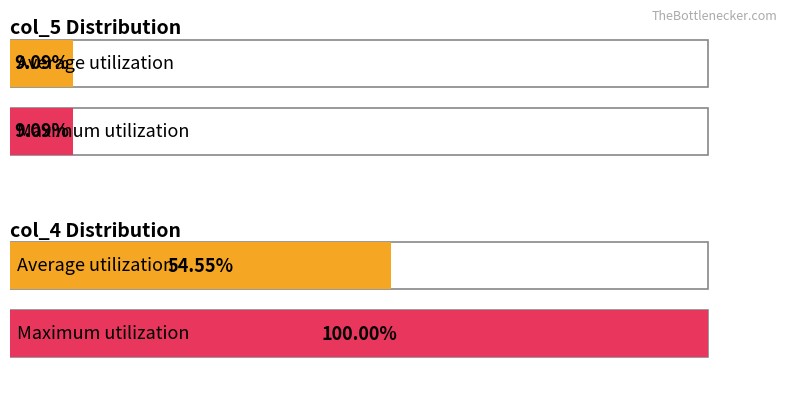

What are all the series names shown in the legend?

col_5, col_4